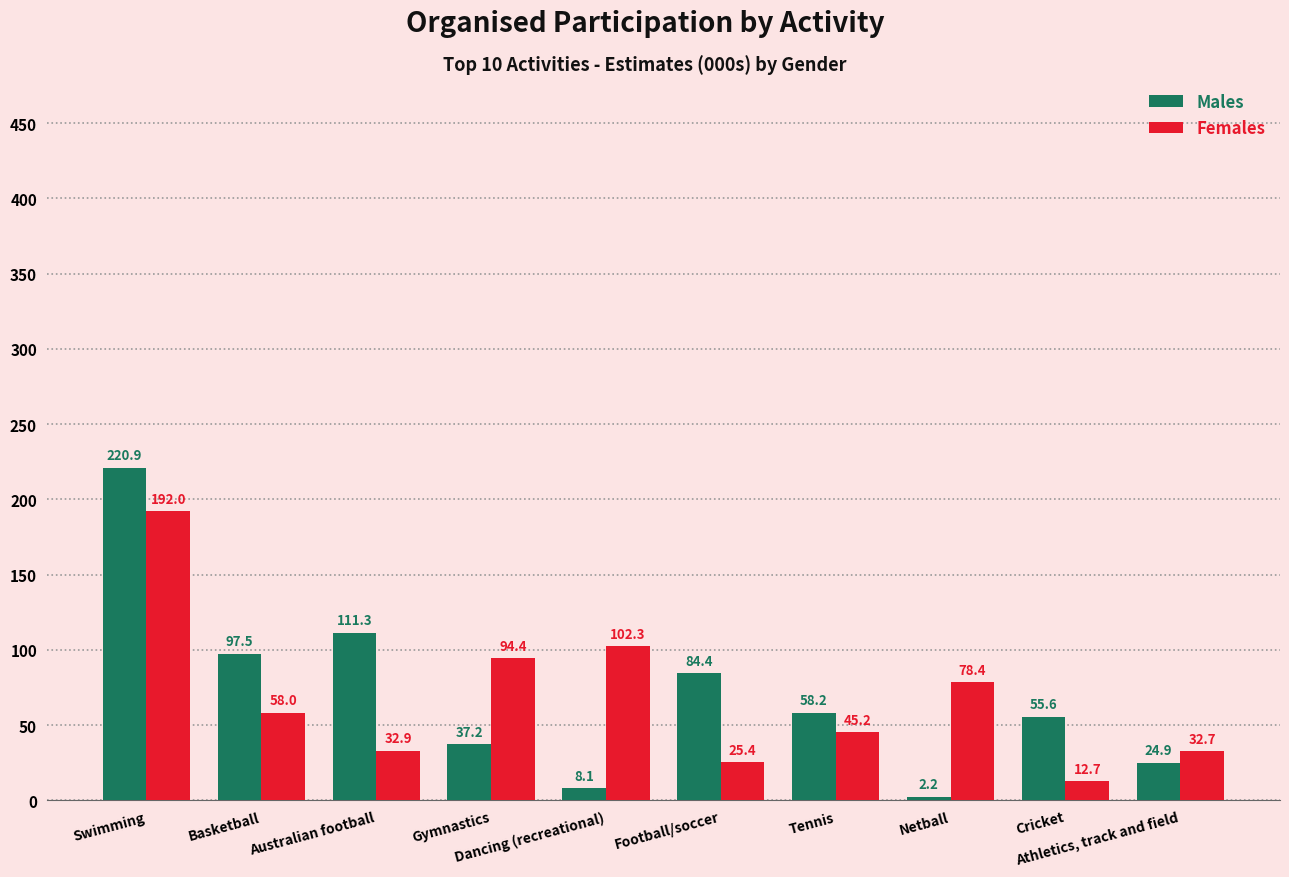

At which label is Females closest to 102?

Dancing (recreational)